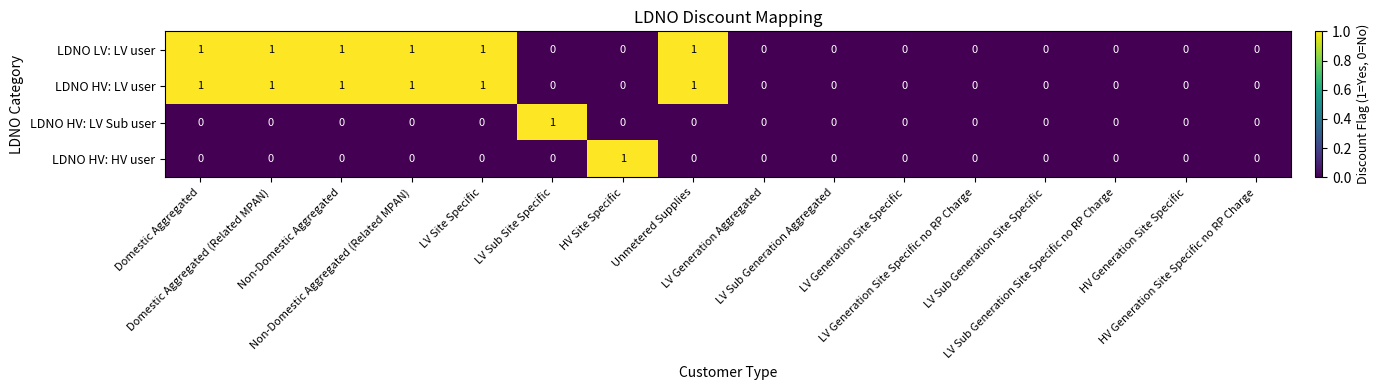

What is the sum of all LDNO HV: LV user values?

6